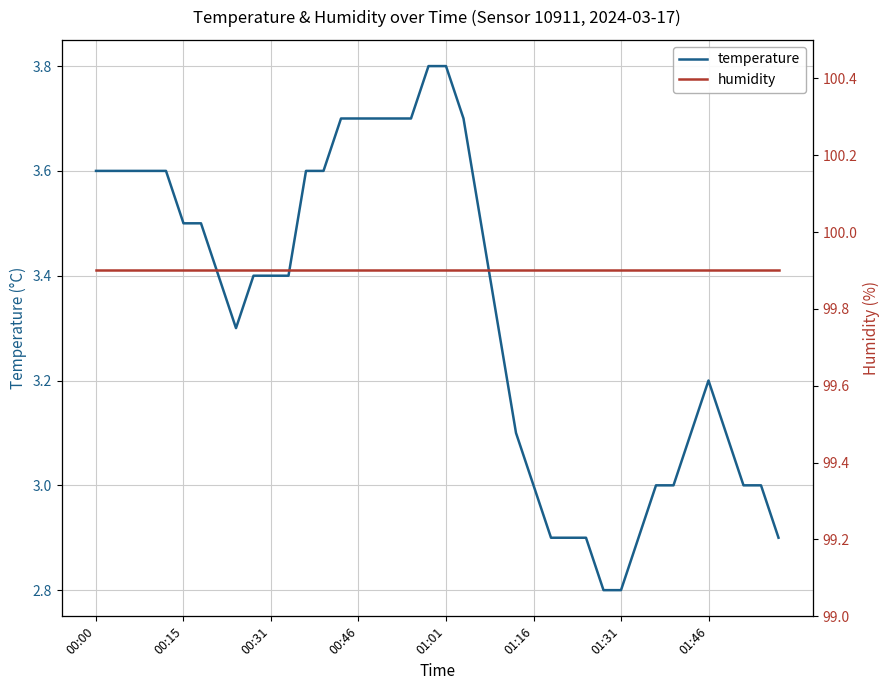

How many data points in temperature are above 3?

28